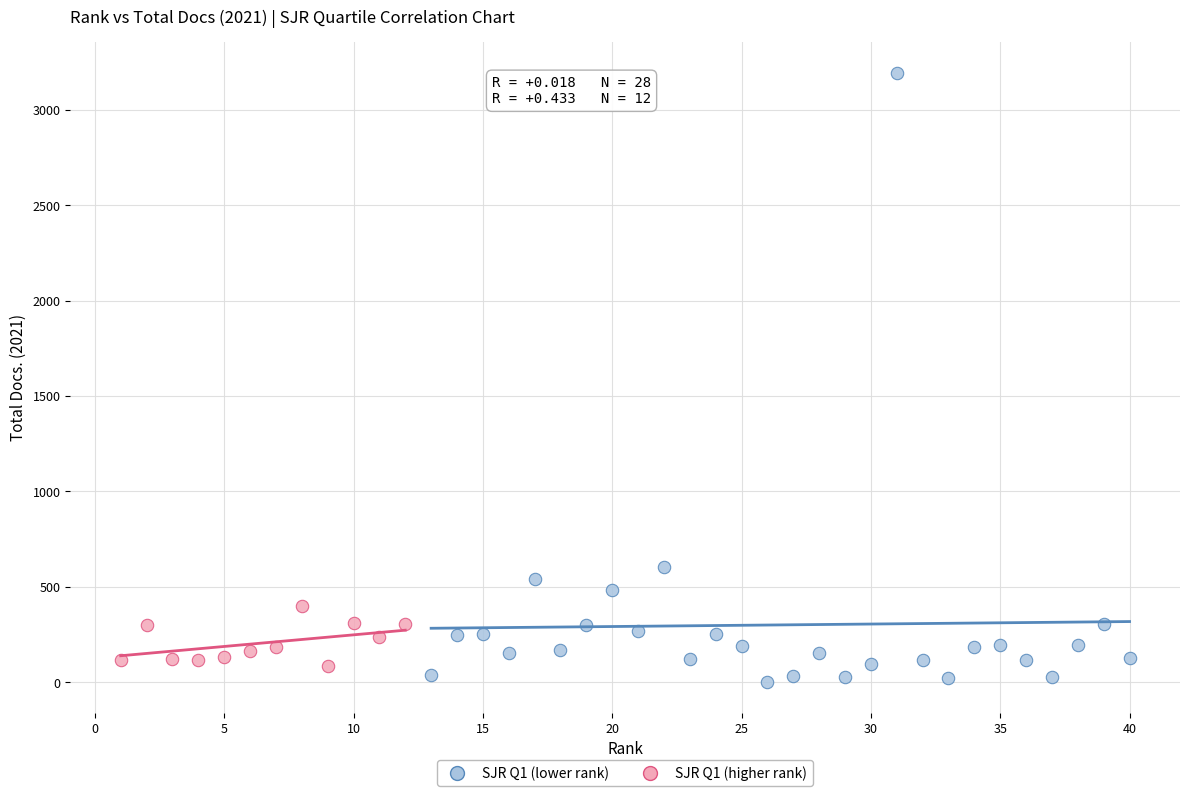

Which series contains the highest Y value?

SJR Q1 (lower rank)